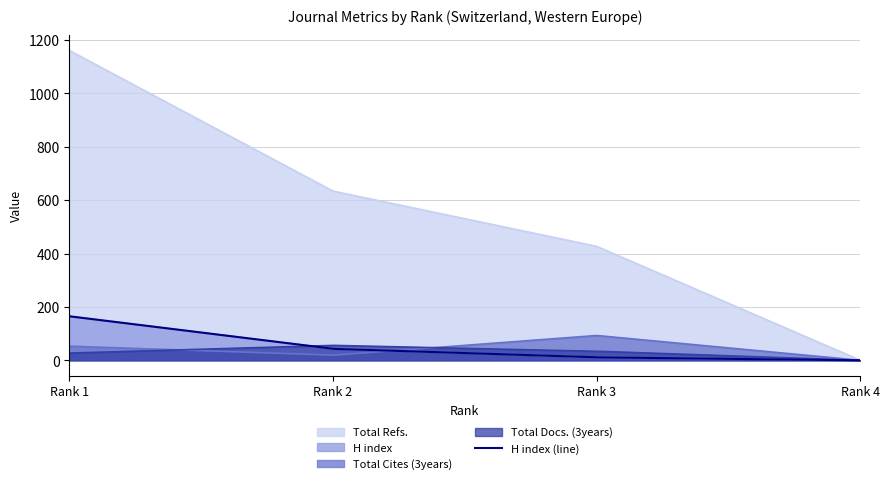

True or false: Total Refs. has more than 2 points higher than both neighbors.

False